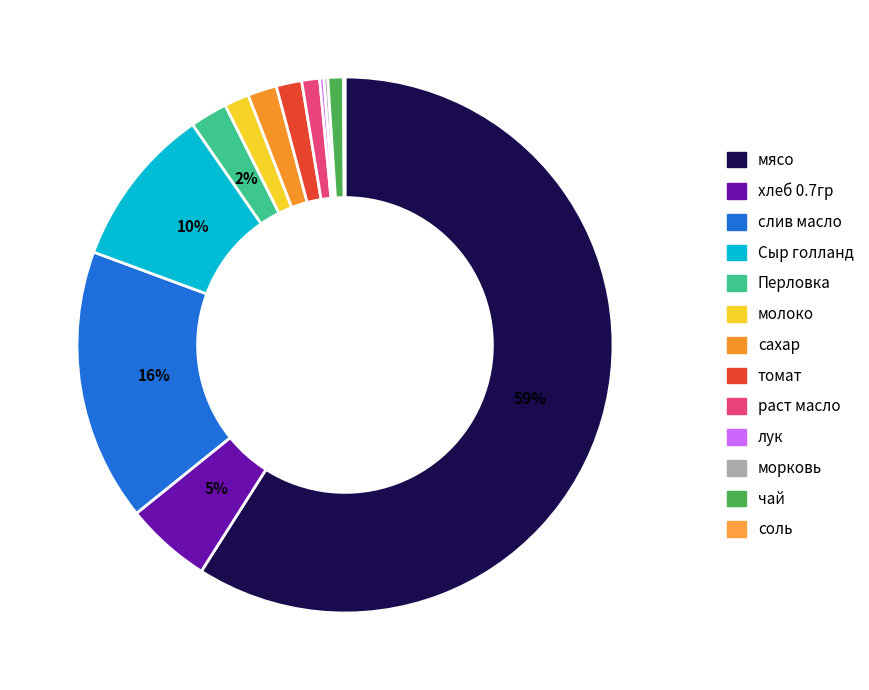

To the nearest percent, what is the average slice percentage?

8%